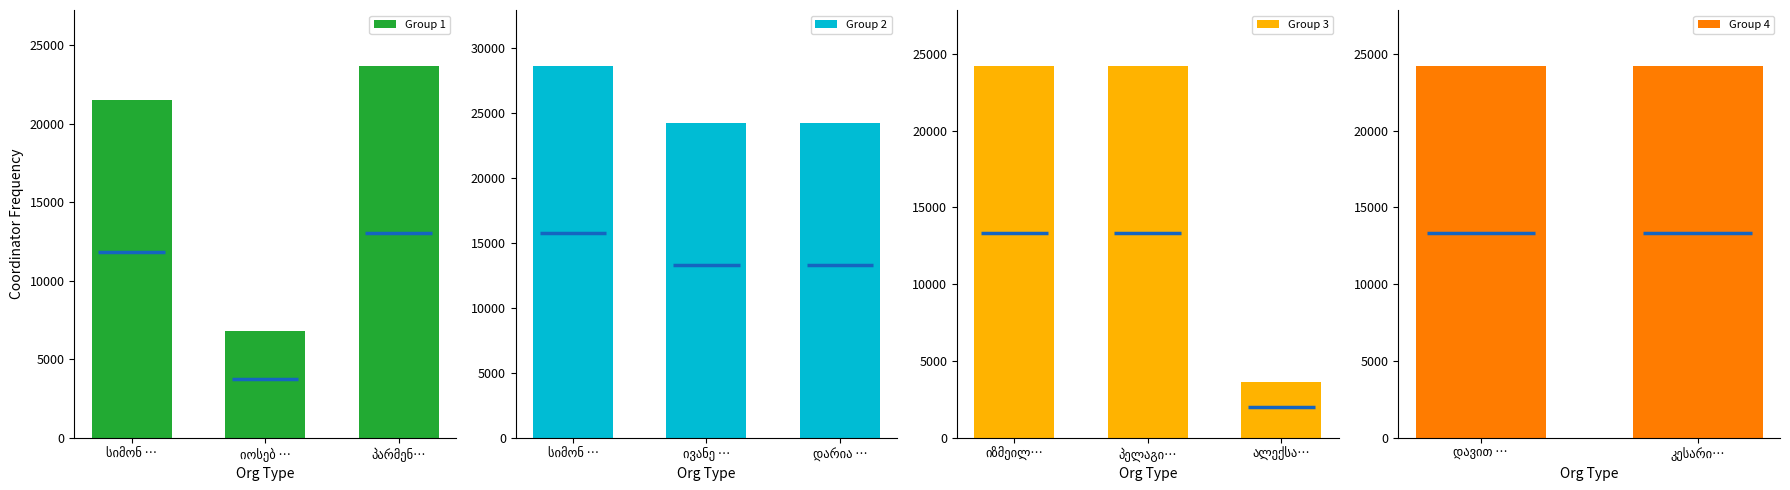

What is the smallest value displayed?

3642